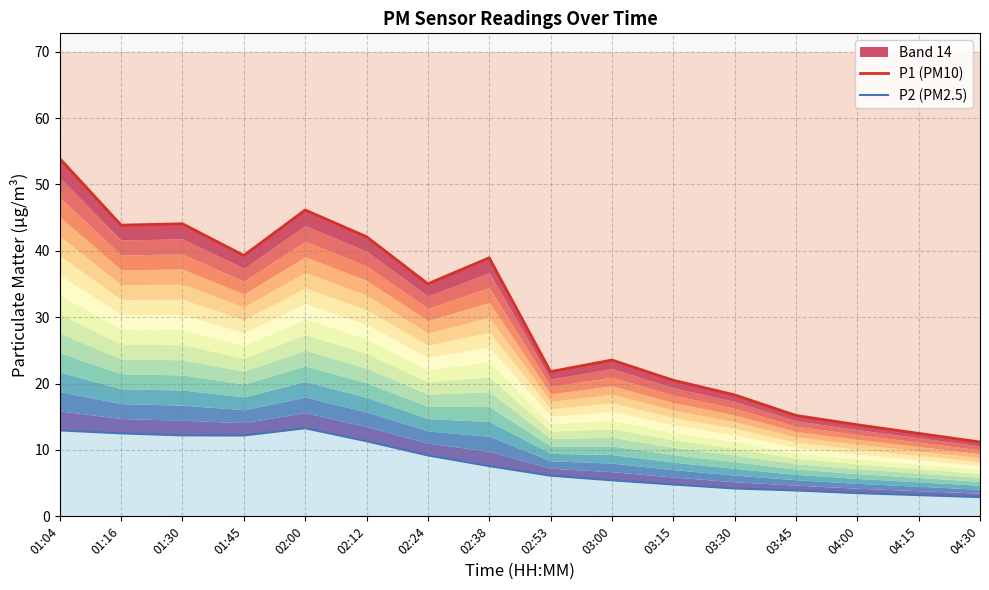

Rank the series at 01:30 from highest to lowest value.

P1 (PM10), P2 (PM2.5)